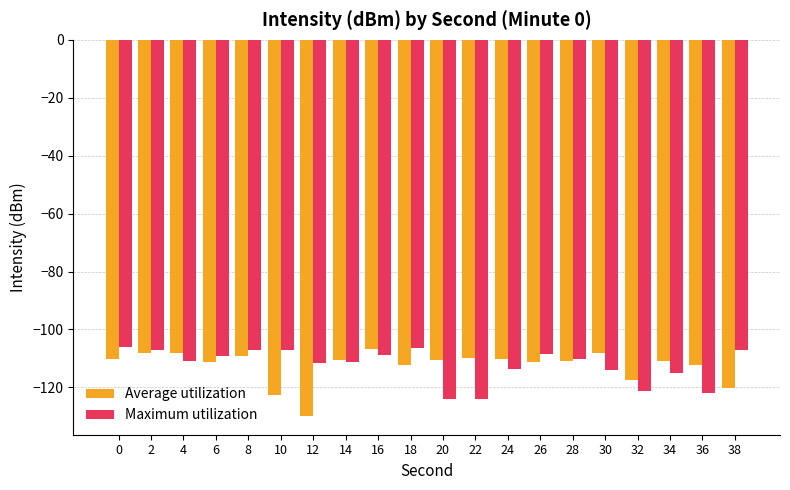

What is the minimum value for Average utilization?

-129.9